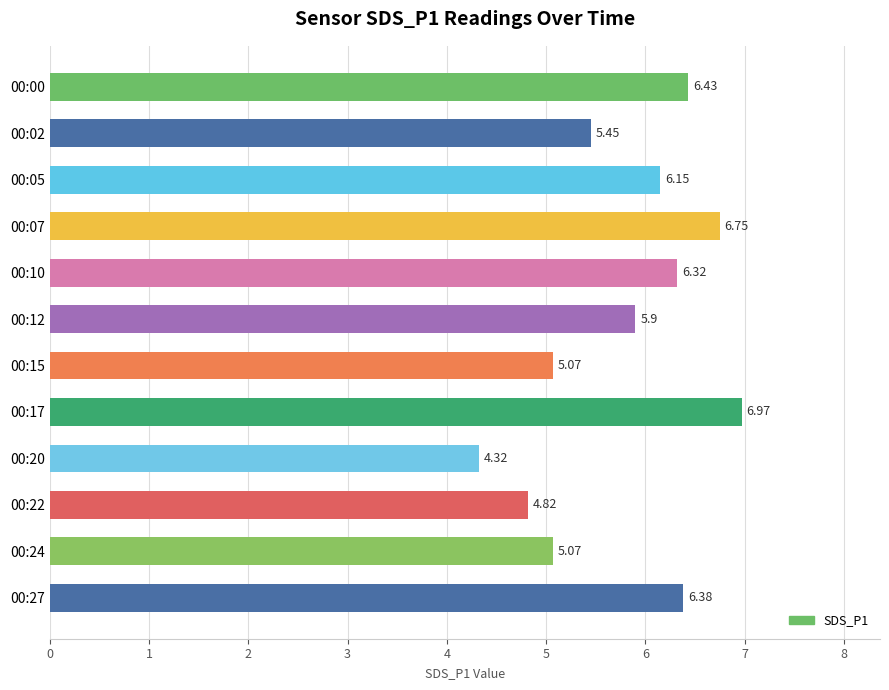

What is the sum of the values at 00:20 and 00:10?

10.6